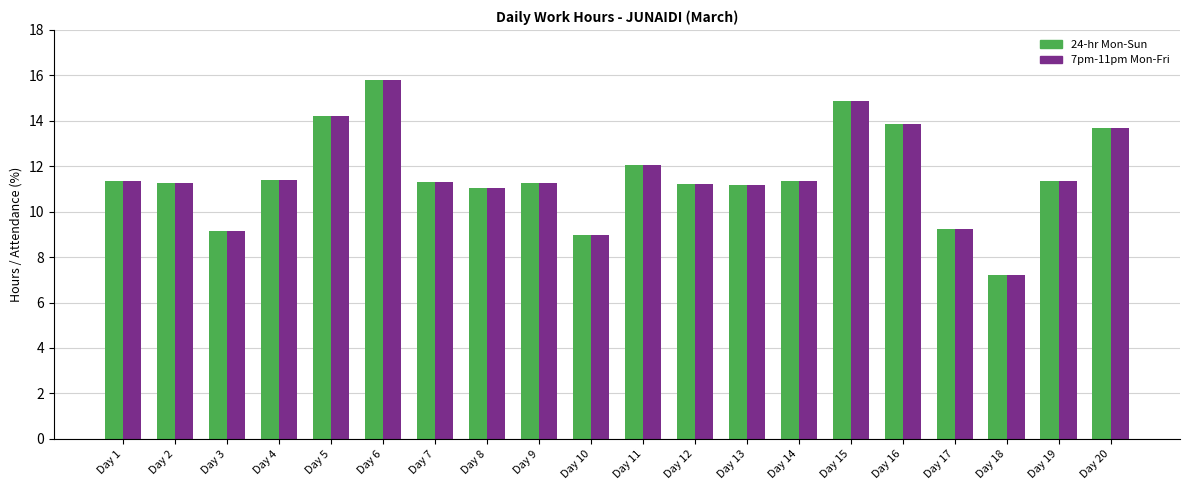

How many categories are shown in the chart?

20